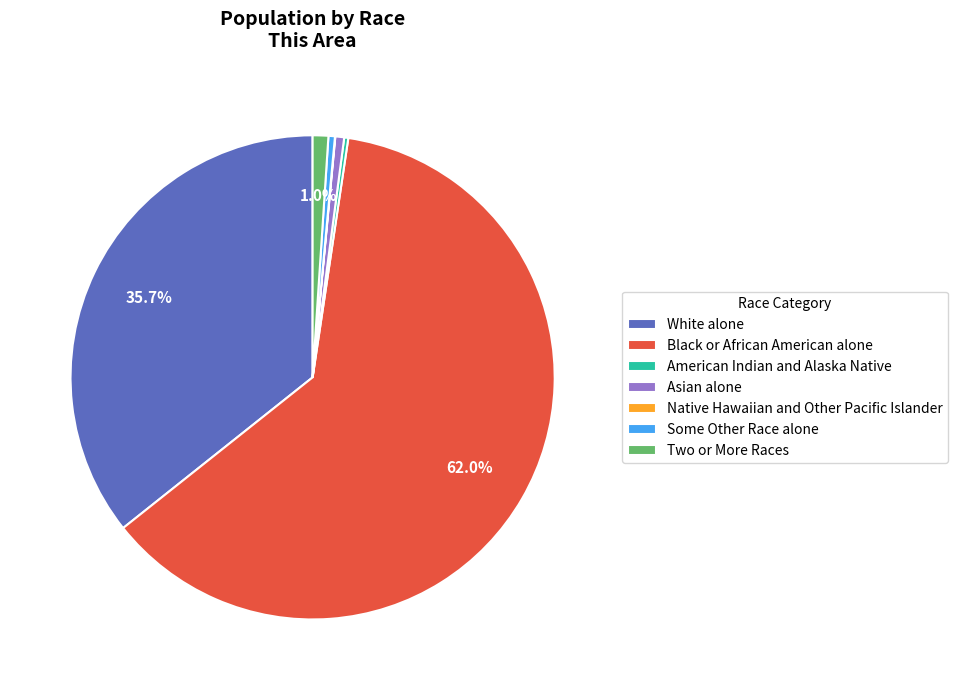

Which category has the biggest portion of the pie?

Black or African American alone